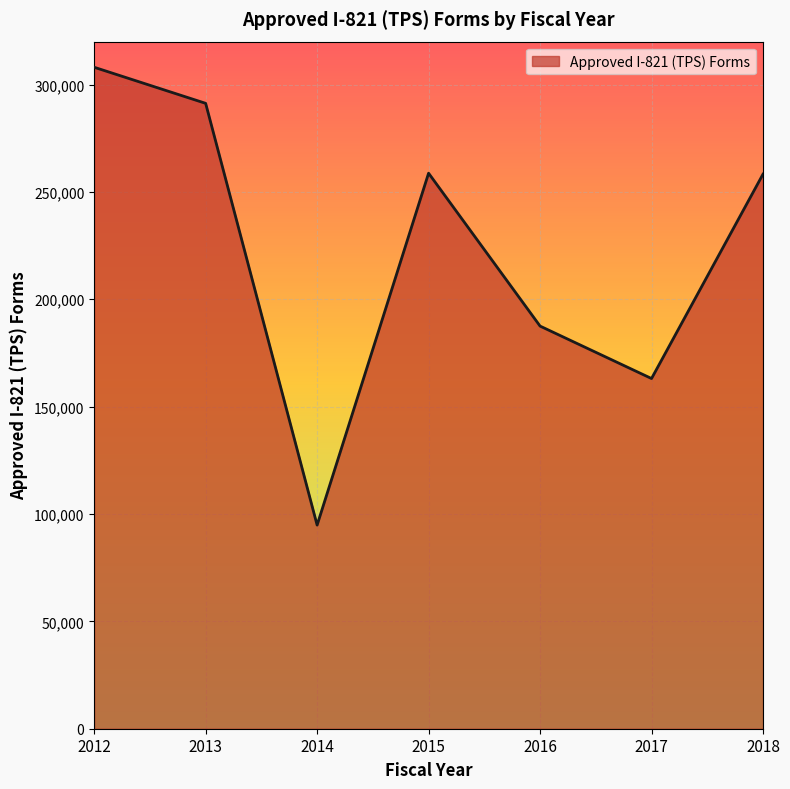

Approximately how many times larger is the value at 2015 compared to 2017?

1.6